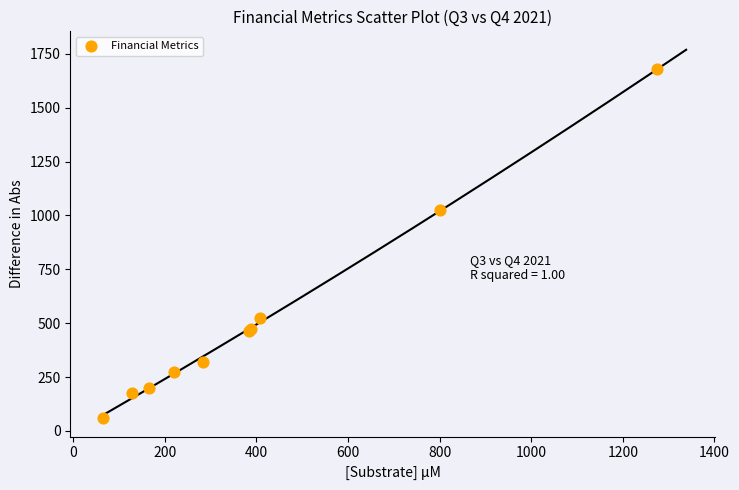

What Y value in the scatter plot is closest to 868?

1023.3